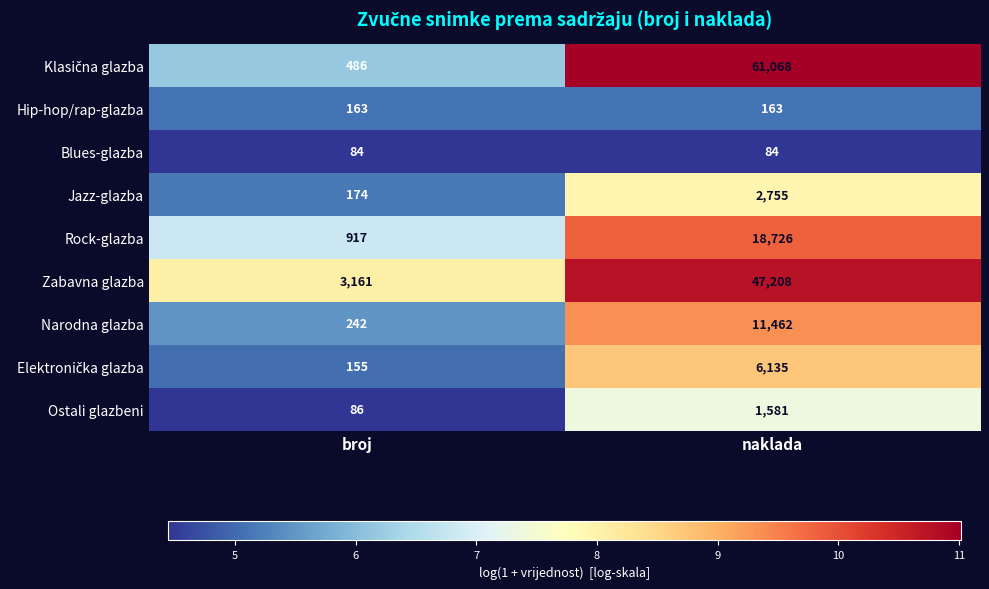

Is it true that Rock-glazba equals 30974 at naklada?

False